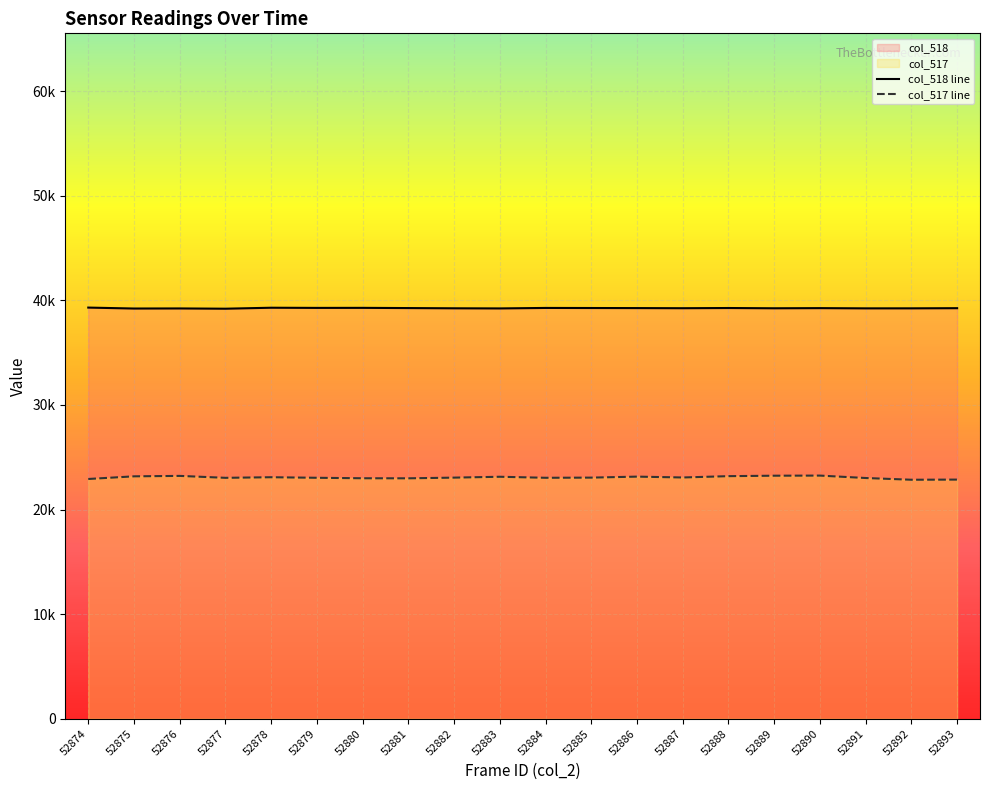

What is the spread (max minus min) of values at 52882?

16191